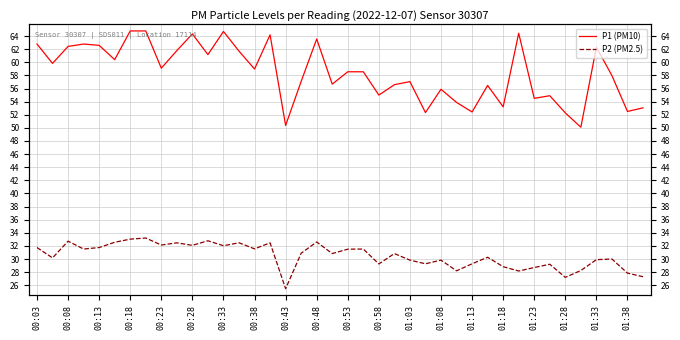

Which category has the highest value in the P1 (PM10) series?

00:18